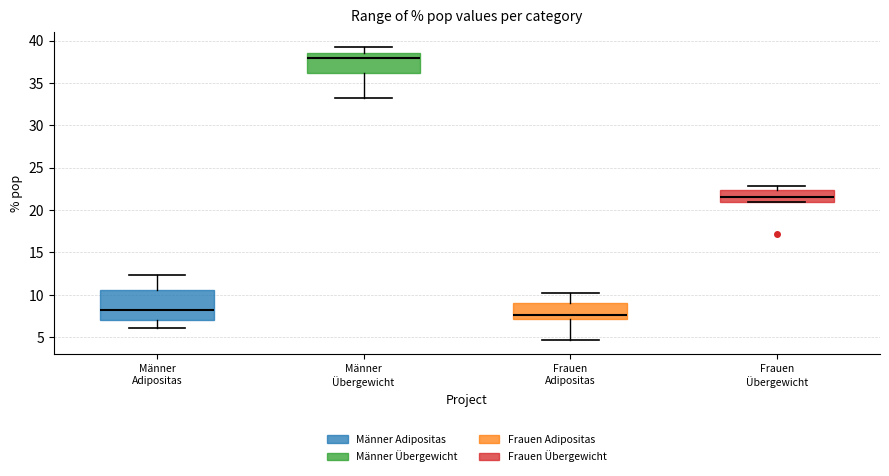

Where does the median line of the box for Frauen Übergewicht sit on the y-axis? The values are not printed on the chart, so give them approximately, as read against the axis.

21.5